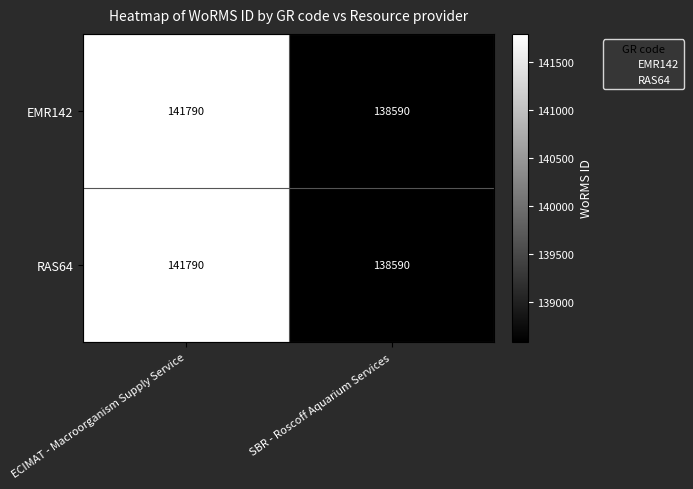

What is the minimum value for EMR142?

138590